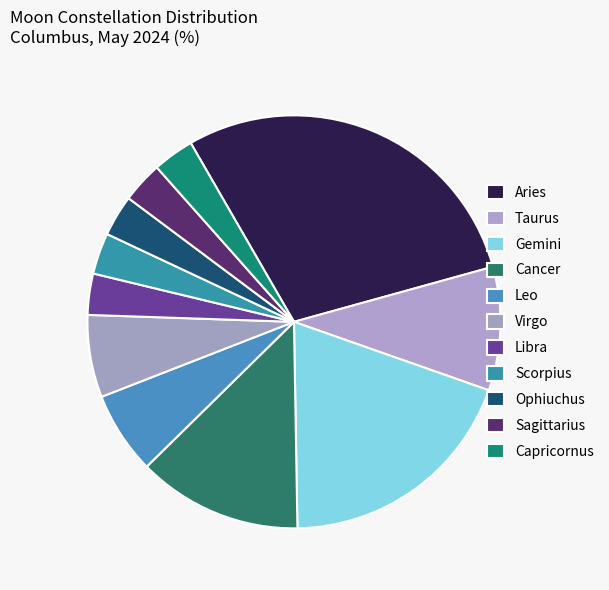

Which slice is the largest?

Aries